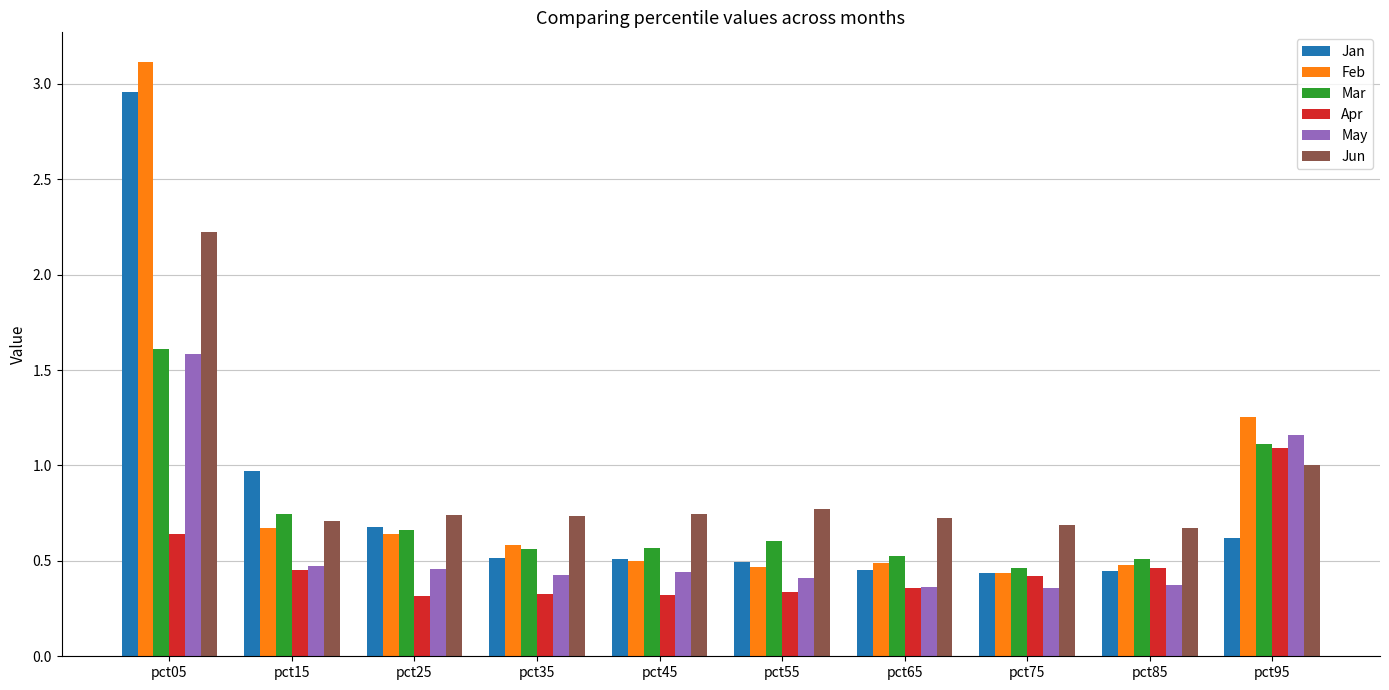

The Mar series shows 0.7 at pct95. True or false?

False